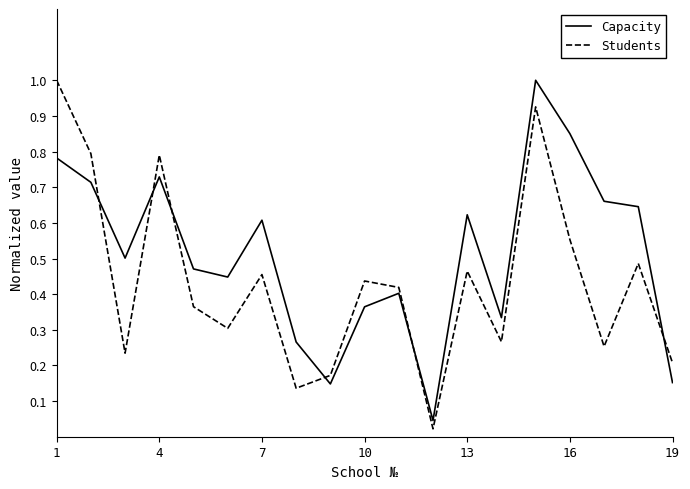

How many intersections are there between Students and Capacity?

6